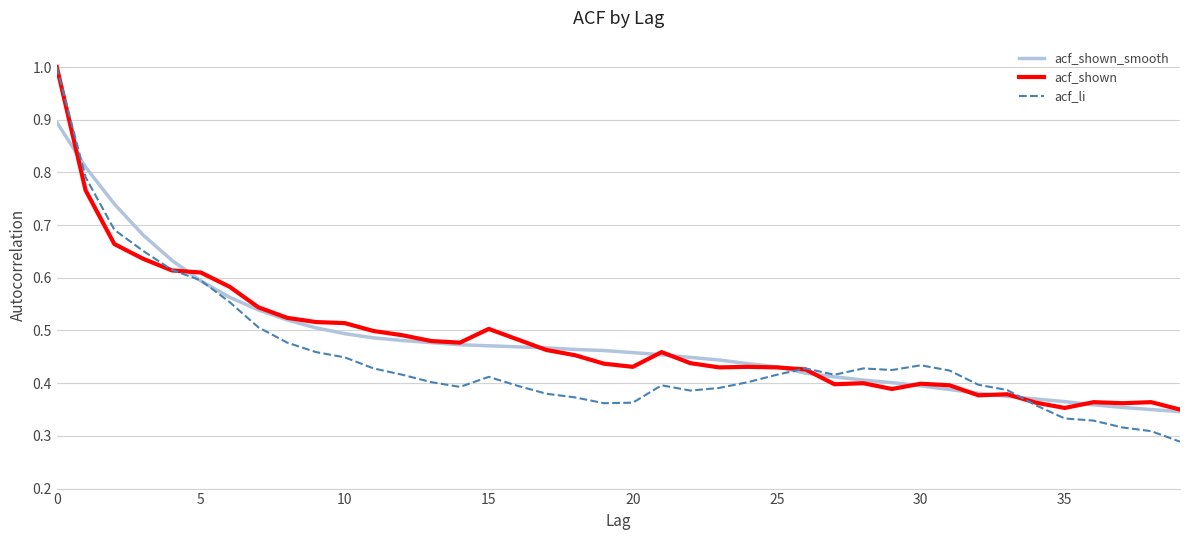

Which series has the largest range (max minus min)?

acf_li